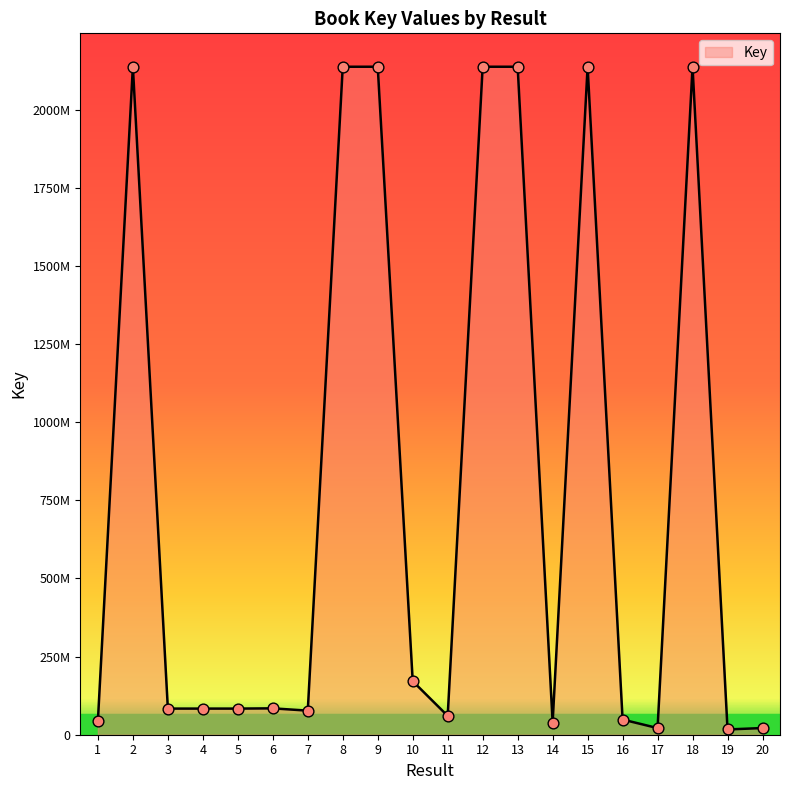

Between 12 and 7, which is larger?

12